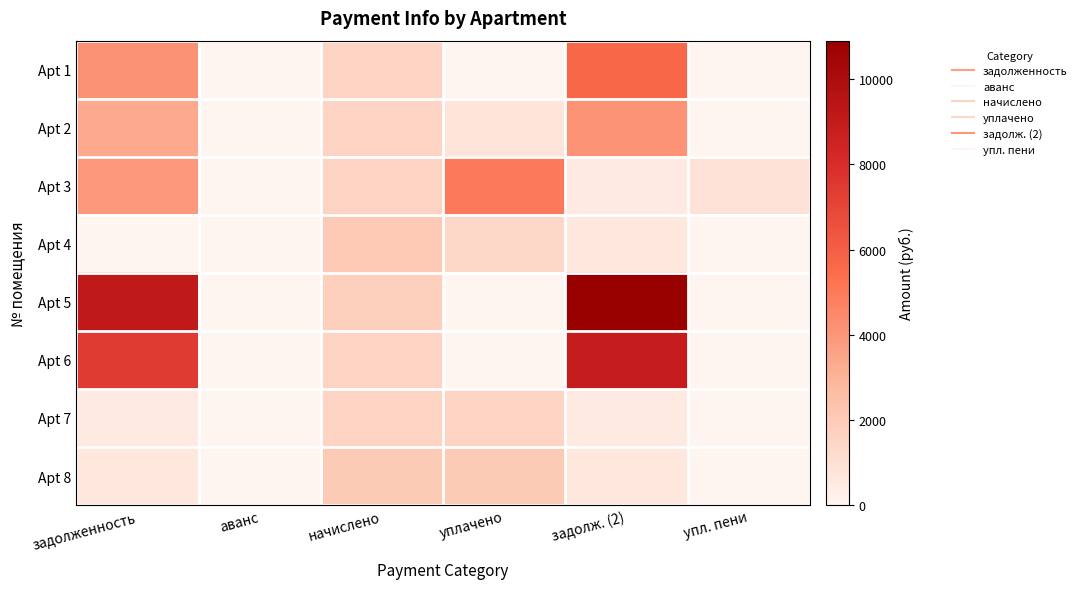

At which category is the sum across all series the highest?

задолж. (2)